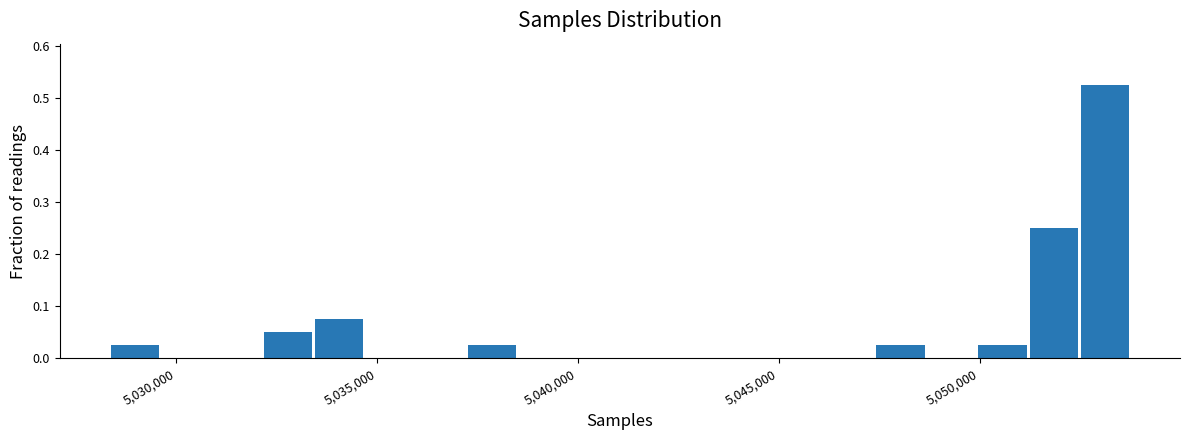

Read against the x-axis, roughly where is the centre of the tallest bar?

5053000